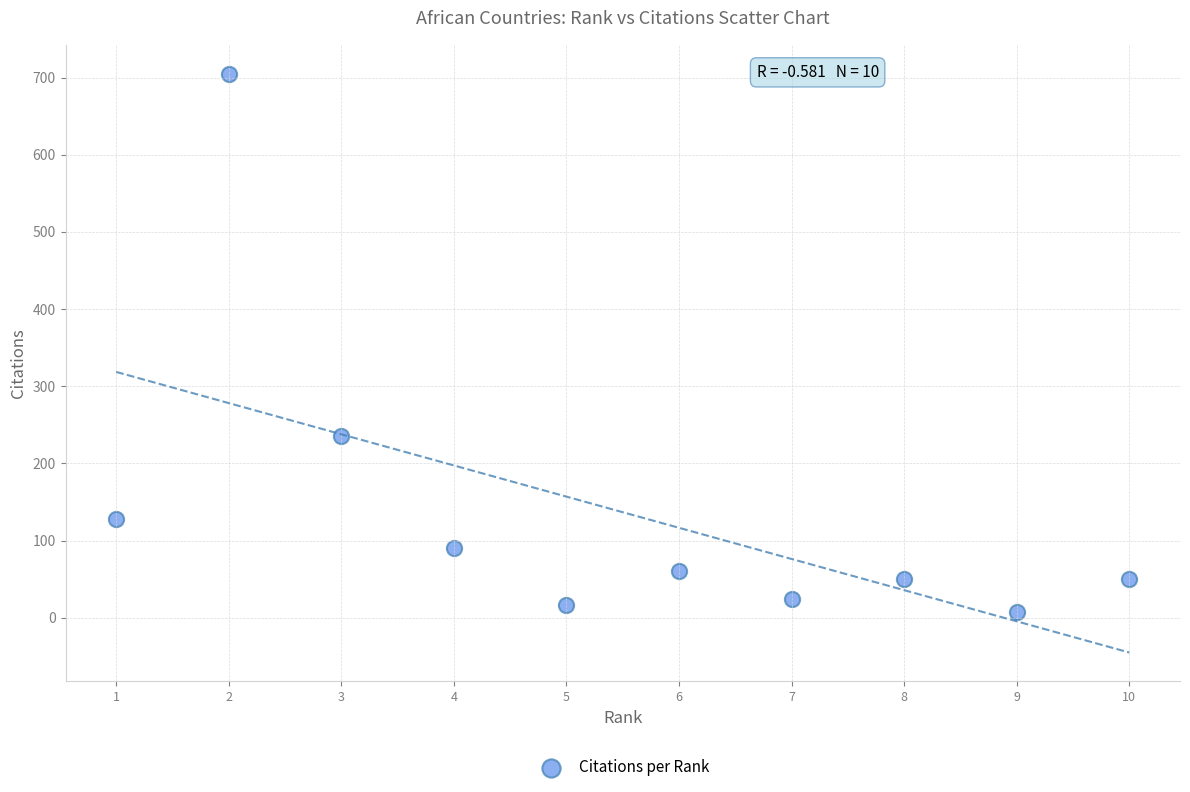

What Y value in the scatter plot is closest to 356?

235